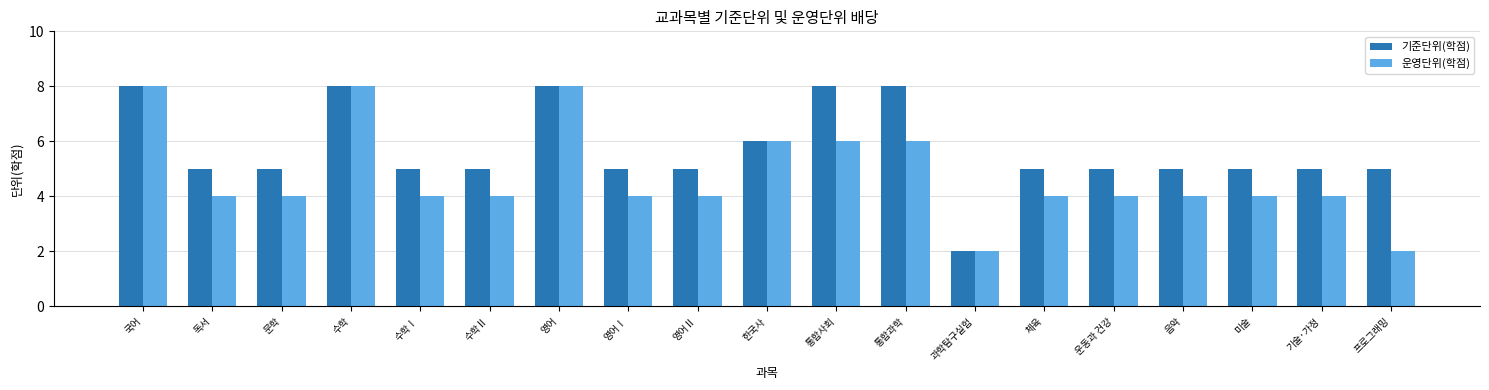

Is it true that 기준단위(학점) equals 5 at 수학Ⅰ?

True